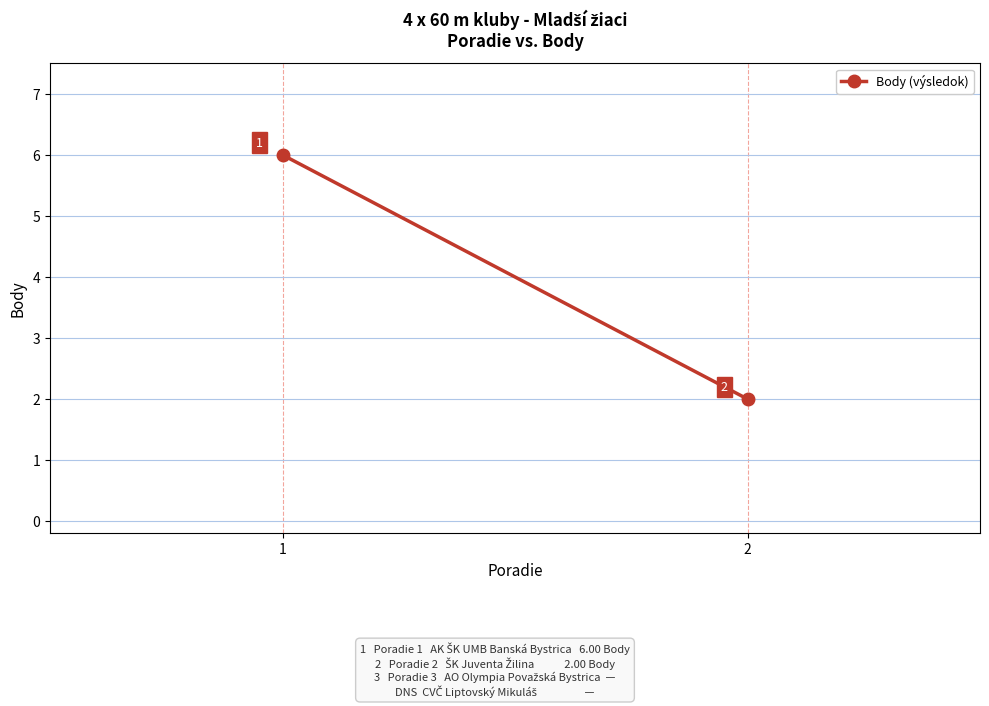

Is it true that the value at 2 is 2?

True